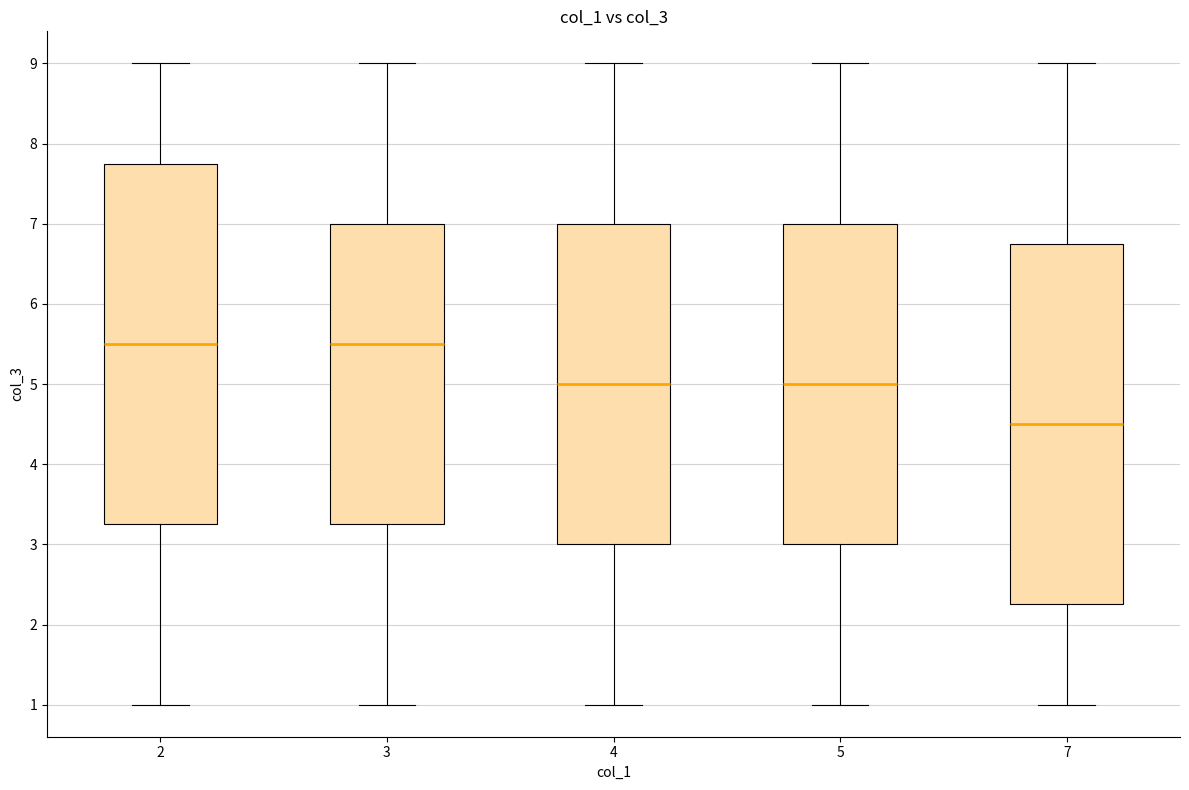

Reading left to right, transcribe this box plot: for each box, give where its median line is, the range the box spans, and where its two whiskers end, as read against the y-axis. The values are not printed on the chart, so give them approximately, as read against the axis.

2: median 5.5, box 3.3 to 7.8, whiskers 1.0 to 9.0
3: median 5.5, box 3.3 to 7.0, whiskers 1.0 to 9.0
4: median 5.0, box 3.0 to 7.0, whiskers 1.0 to 9.0
5: median 5.0, box 3.0 to 7.0, whiskers 1.0 to 9.0
7: median 4.5, box 2.3 to 6.8, whiskers 1.0 to 9.0